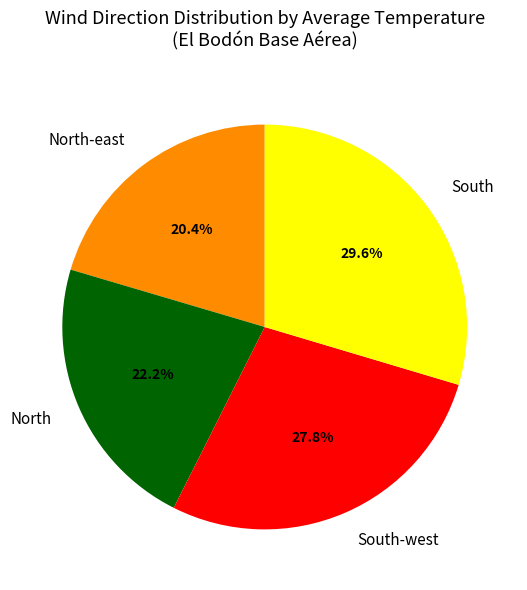

The South-west slice represents 22% of the pie. True or false?

False